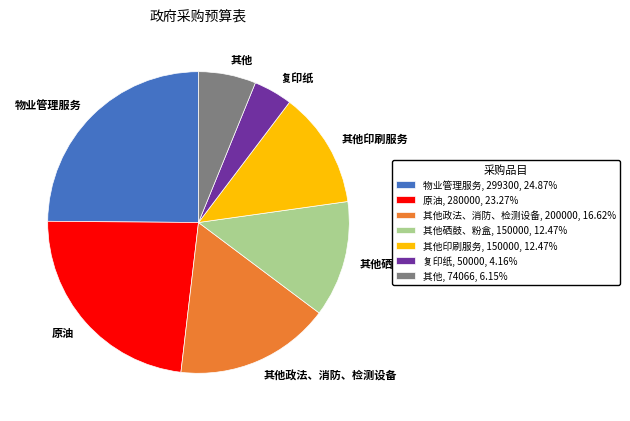

The 其他硒鼓、粉盒 slice represents 6% of the pie. True or false?

False